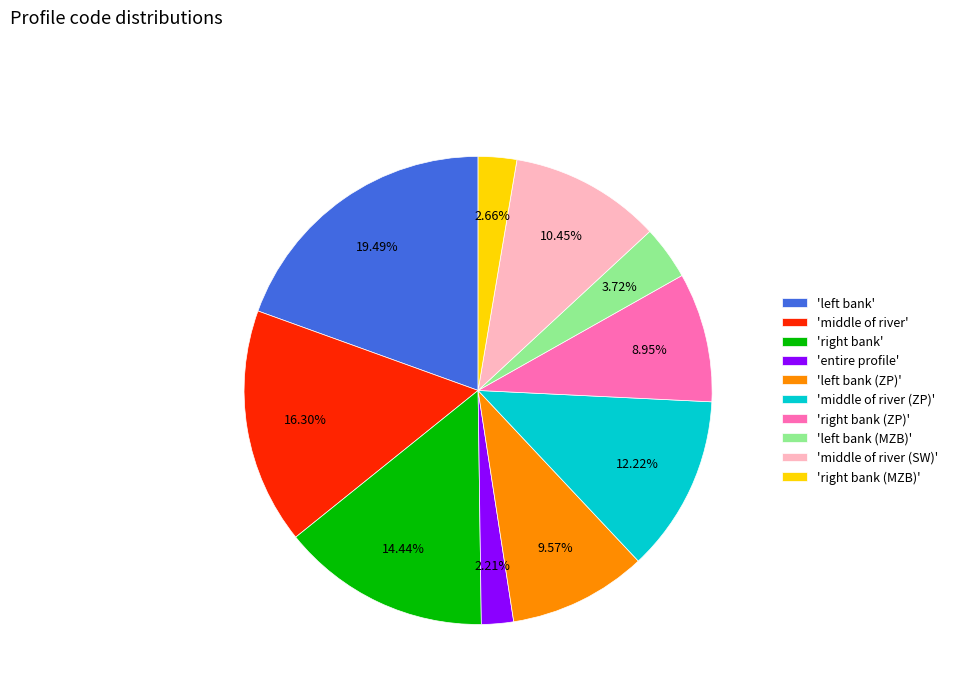

How many segments does this pie chart have?

10